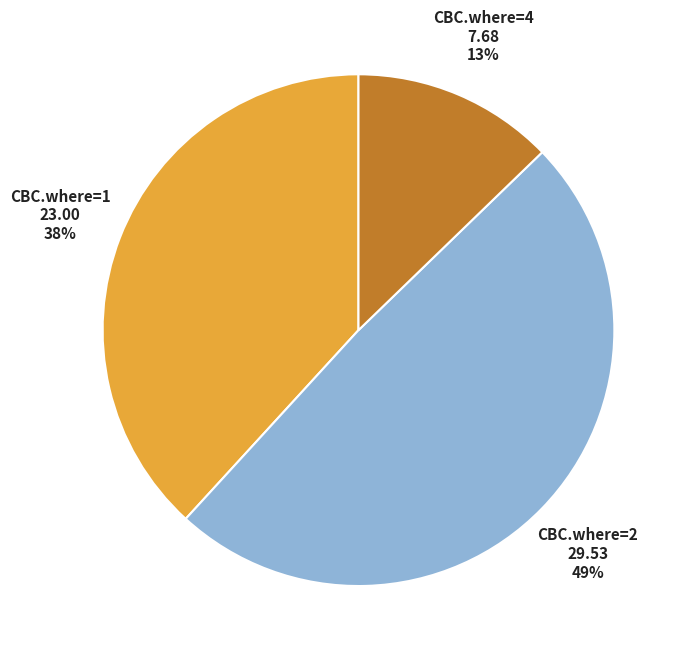

To the nearest percent, what portion does CBC.where=4 represent?

13%